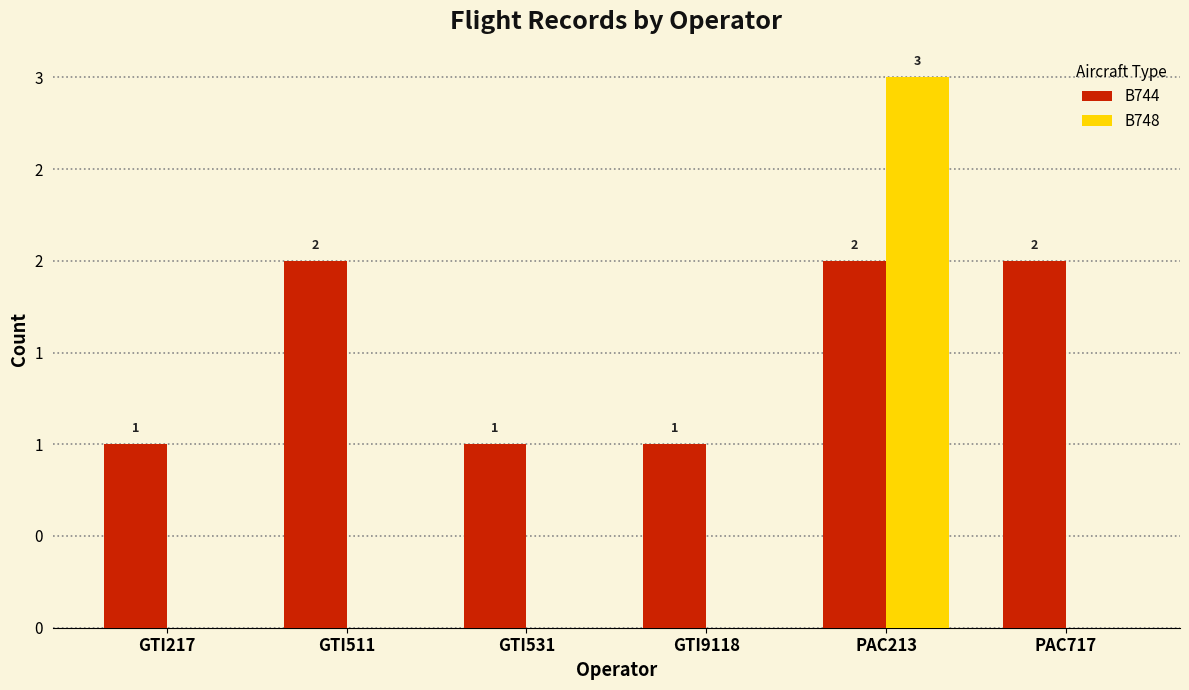

Reading left to right, transcribe all the data shown in this chart.

B744: GTI217=1	GTI511=2	GTI531=1	GTI9118=1	PAC213=2	PAC717=2
B748: GTI217=0	GTI511=0	GTI531=0	GTI9118=0	PAC213=3	PAC717=0